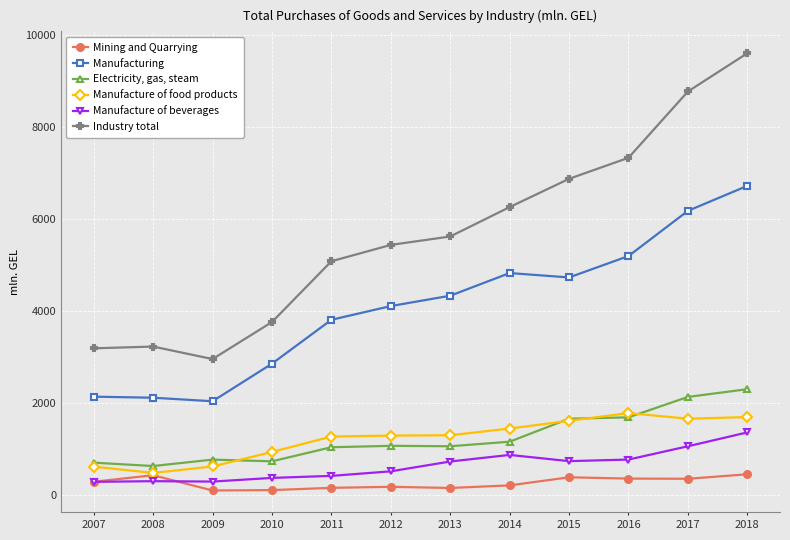

At which label does Manufacture of beverages first exceed 728?

2013